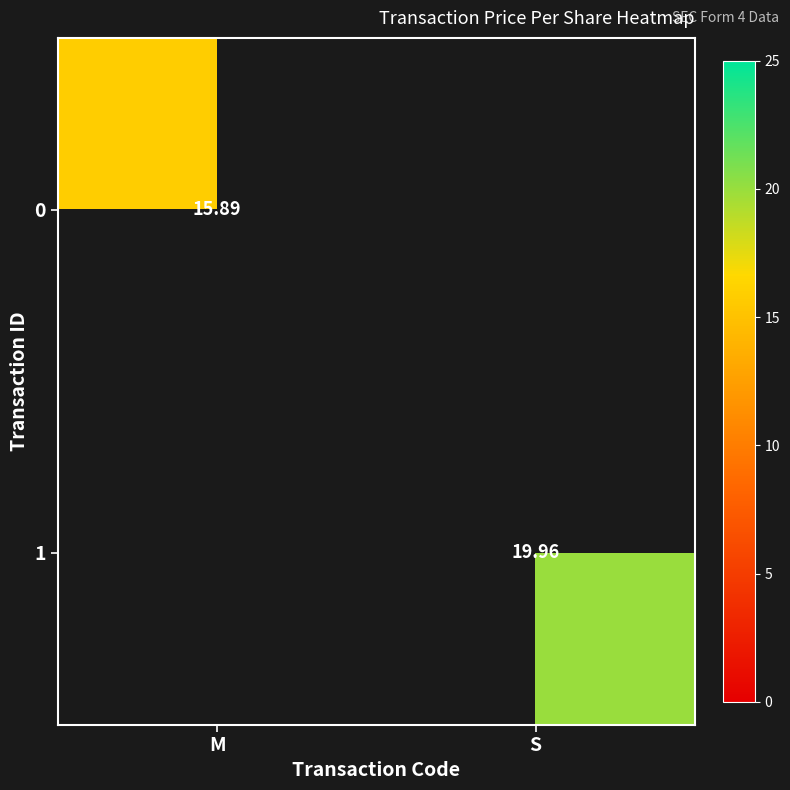

The value of 1 at S is 9.6. True or false?

False